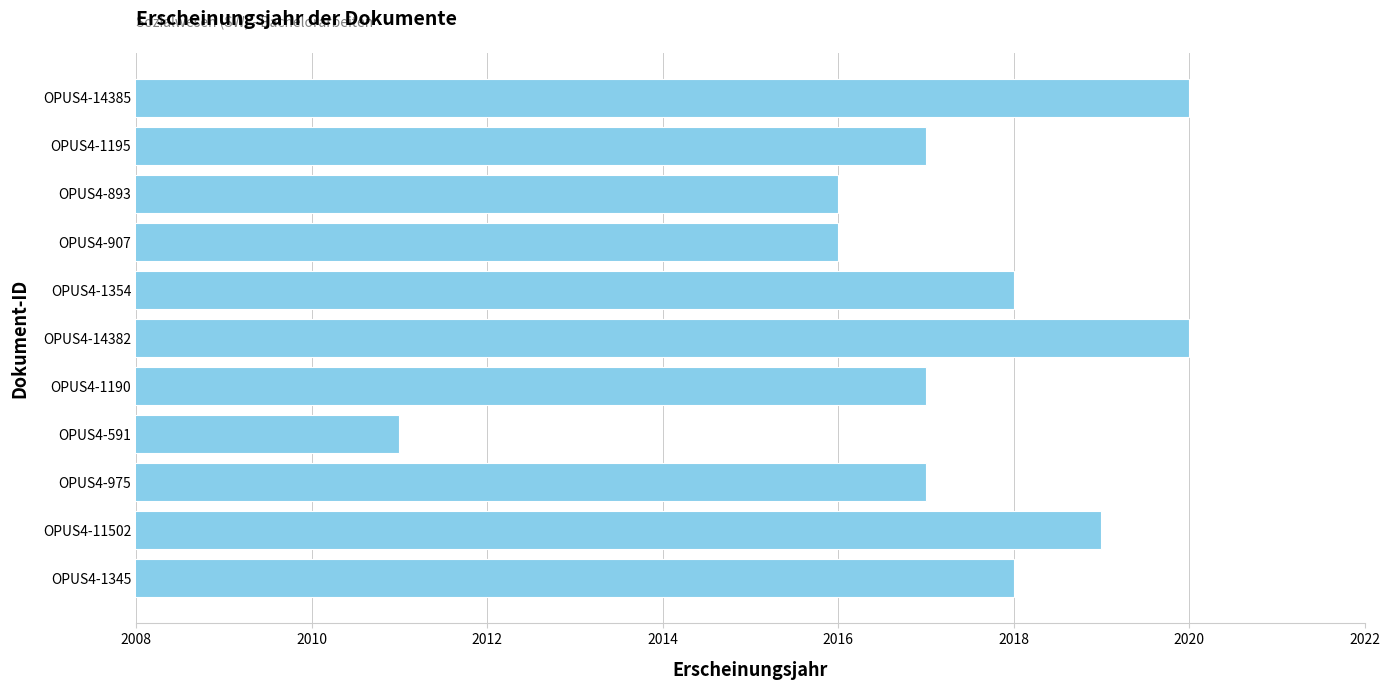

What is the sum of all values?

22189